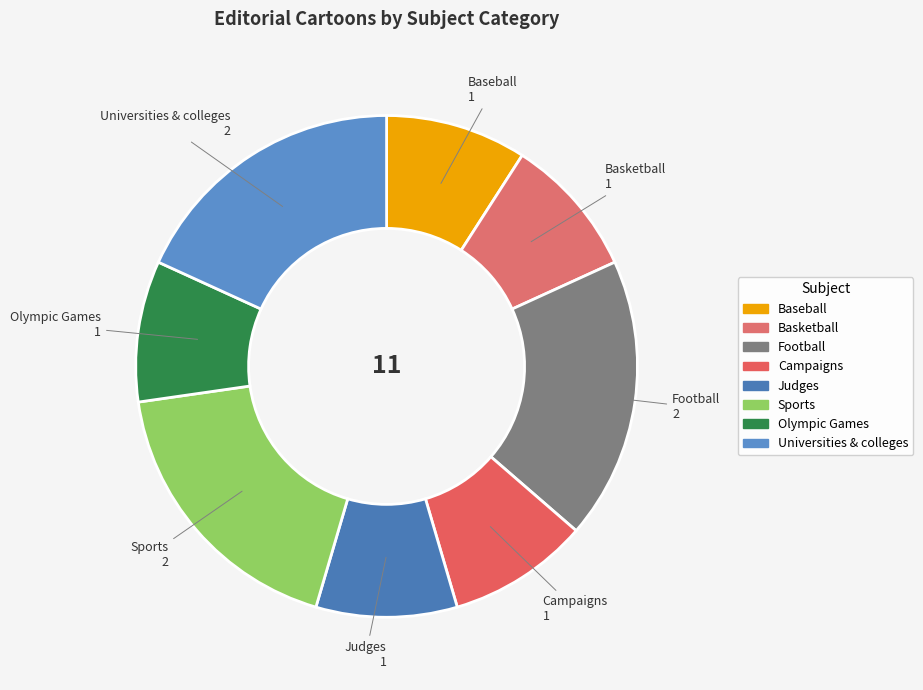

Is the sum of Universities & colleges and Olympic Games greater than half?

No